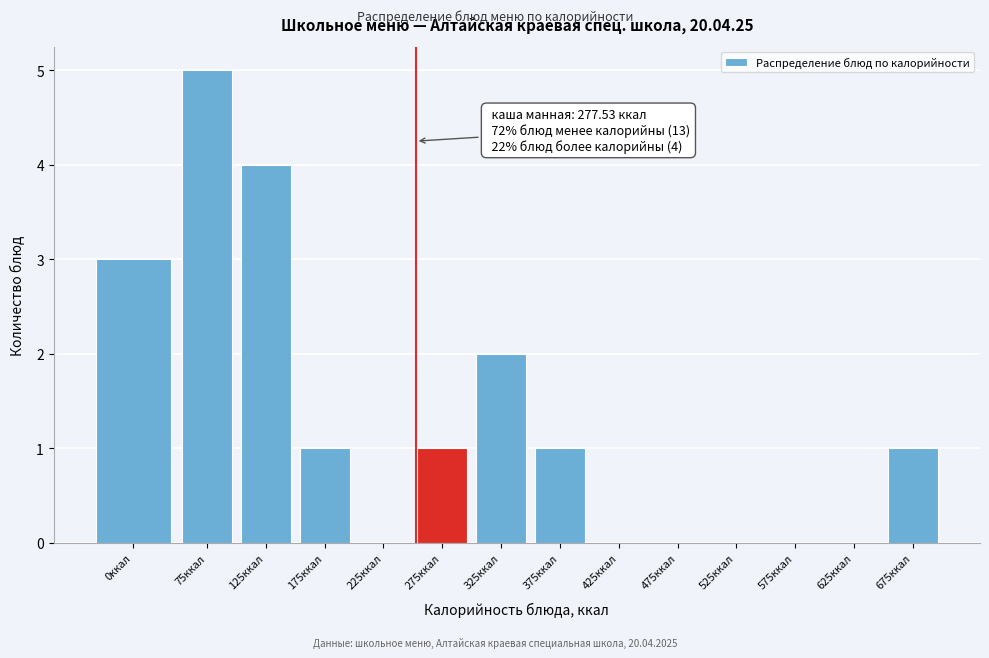

Reading left to right, list all the values displayed in this chart.

0ккал=3	75ккал=5	125ккал=4	175ккал=1	225ккал=0	275ккал=1	325ккал=2	375ккал=1	425ккал=0	475ккал=0	525ккал=0	575ккал=0	625ккал=0	675ккал=1